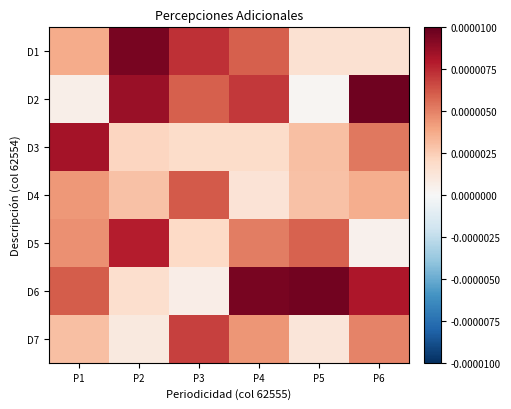

Reading left to right, extract all data points from this chart.

D1: P1=0.0	P2=0.0	P3=0.0	P4=0.0	P5=0.0	P6=0.0
D2: P1=0.0	P2=0.0	P3=0.0	P4=0.0	P5=0.0	P6=0.0
D3: P1=0.0	P2=0.0	P3=0.0	P4=0.0	P5=0.0	P6=0.0
D4: P1=0.0	P2=0.0	P3=0.0	P4=0.0	P5=0.0	P6=0.0
D5: P1=0.0	P2=0.0	P3=0.0	P4=0.0	P5=0.0	P6=0.0
D6: P1=0.0	P2=0.0	P3=0.0	P4=0.0	P5=0.0	P6=0.0
D7: P1=0.0	P2=0.0	P3=0.0	P4=0.0	P5=0.0	P6=0.0